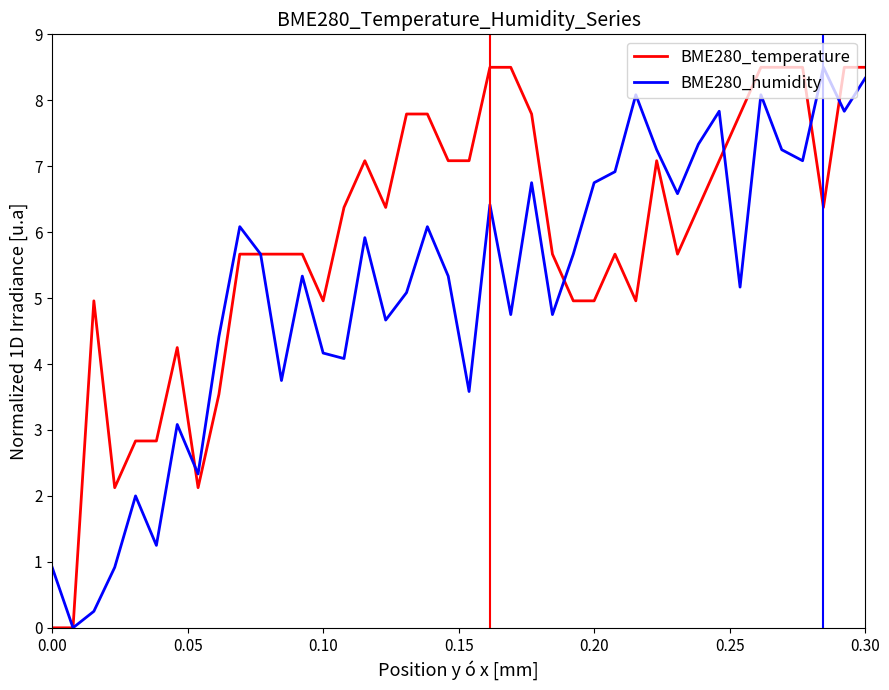

Which series has the largest total across all categories?

BME280_temperature